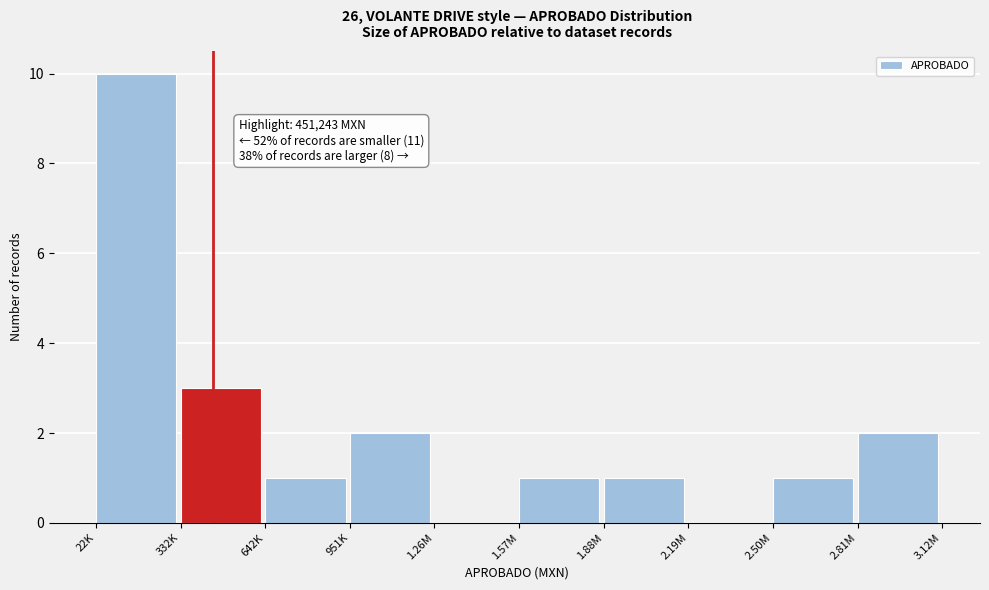

Reading right to left, transcribe all the data shown in this chart.

2.81M=2	2.50M=1	2.19M=0	1.88M=1	1.57M=1	1.26M=0	951K=2	642K=1	332K=3	22K=10